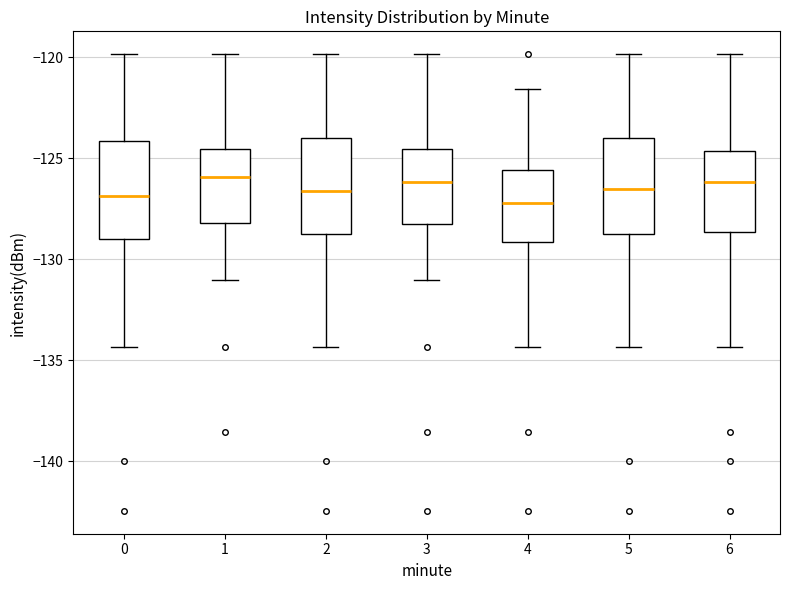

Reading left to right, transcribe this box plot: for each box, give where its median line is, the range the box spans, and where its two whiskers end, as read against the y-axis. The values are not printed on the chart, so give them approximately, as read against the axis.

0: median -127.0, box -129.0 to -124.0, whiskers -134.5 to -120.0
1: median -126.0, box -128.0 to -124.5, whiskers -131.0 to -120.0
2: median -126.5, box -129.0 to -124.0, whiskers -134.5 to -120.0
3: median -126.0, box -128.0 to -124.5, whiskers -131.0 to -120.0
4: median -127.0, box -129.0 to -125.5, whiskers -134.5 to -121.5
5: median -126.5, box -129.0 to -124.0, whiskers -134.5 to -120.0
6: median -126.0, box -128.5 to -124.5, whiskers -134.5 to -120.0